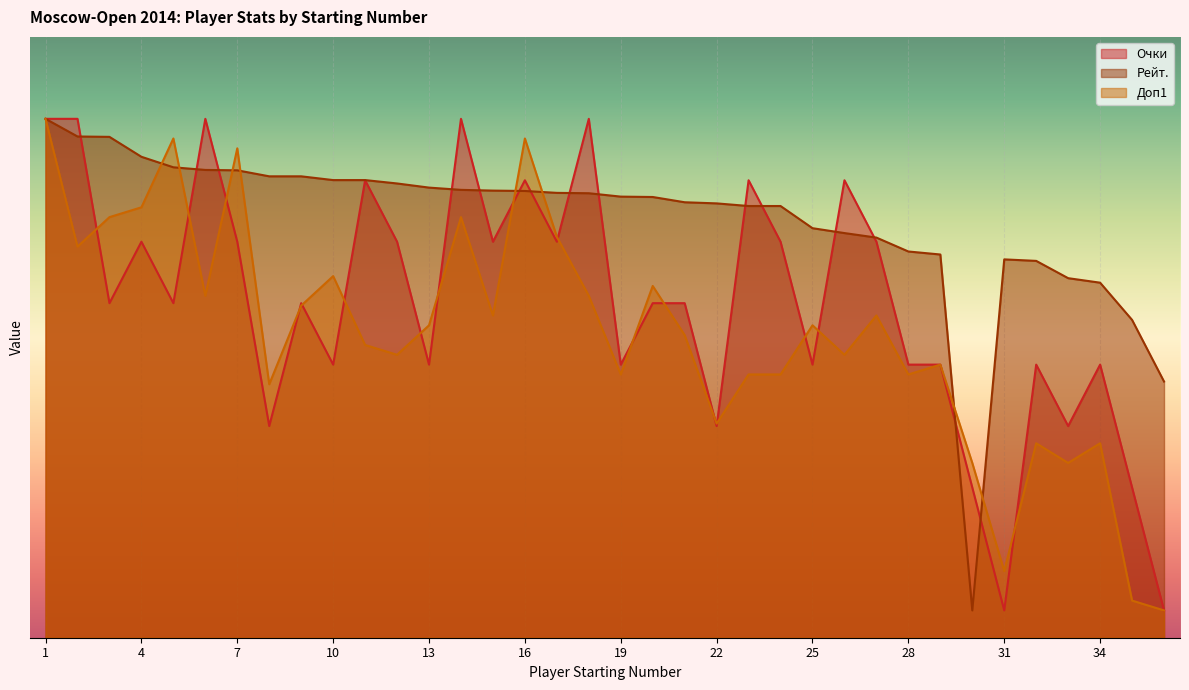

Which series has the widest spread of values?

Очки